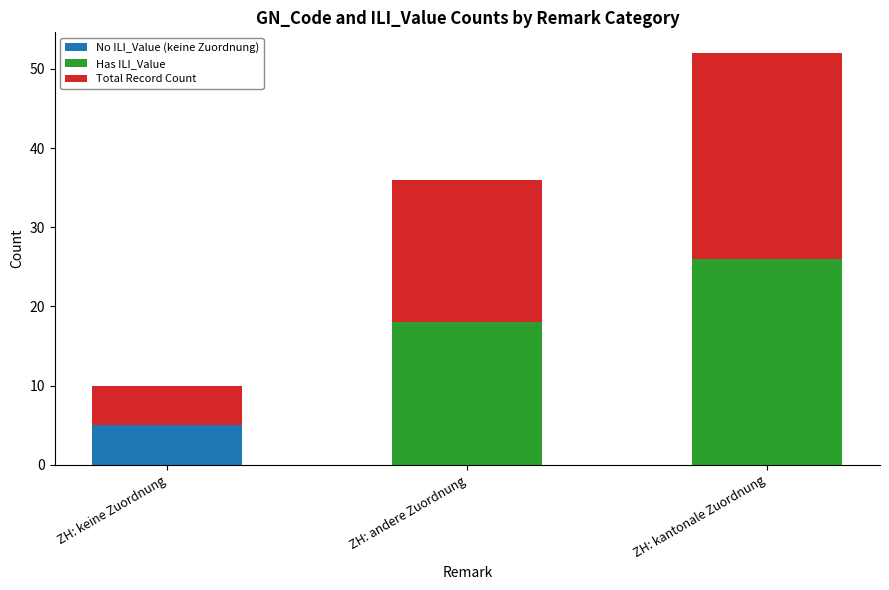

What is the highest value of the No ILI_Value (keine Zuordnung) series?

5